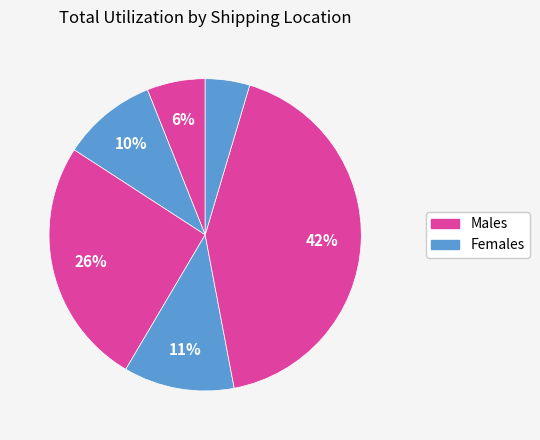

How many slices are in this pie chart?

6